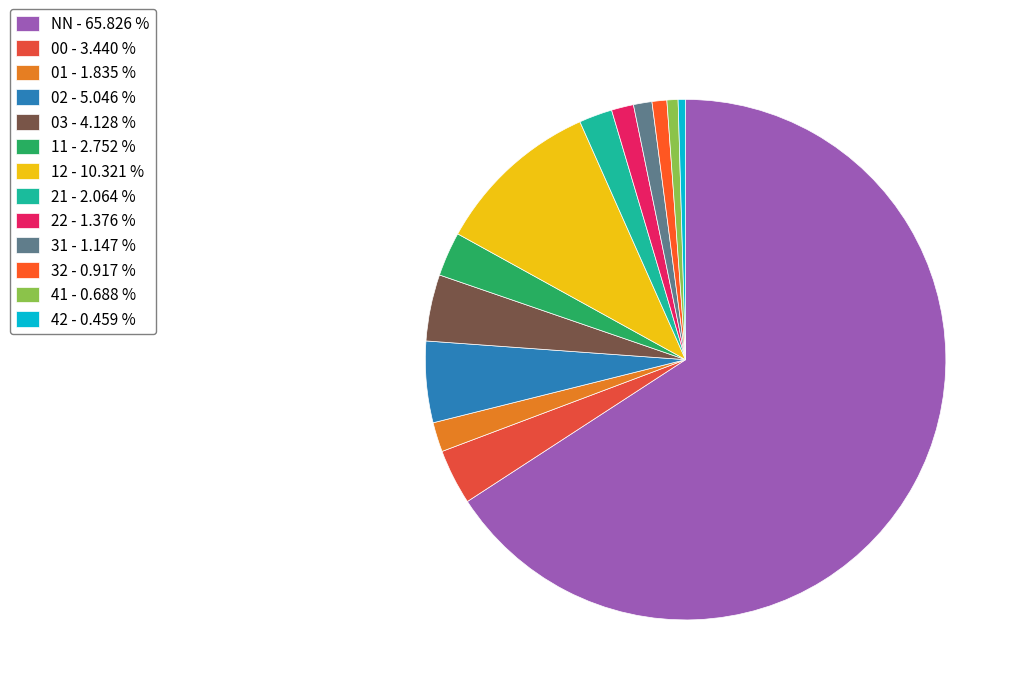

How many segments does this pie chart have?

13